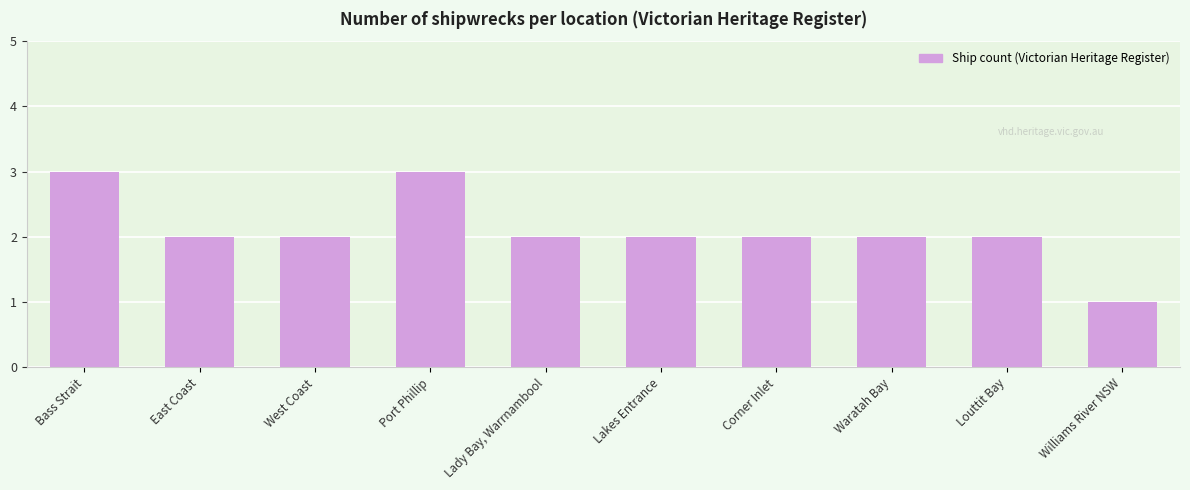

Is it true that the value at West Coast is 2?

True